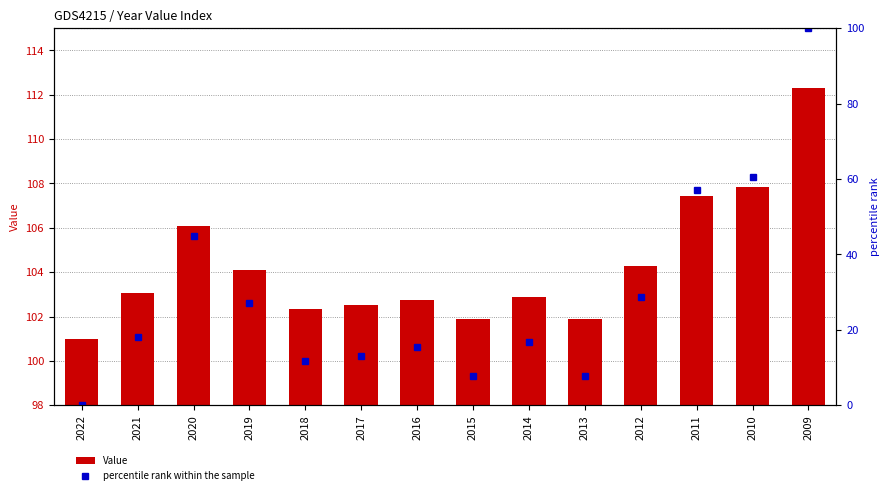

What is the average value of the percentile rank within the sample series?

29.2